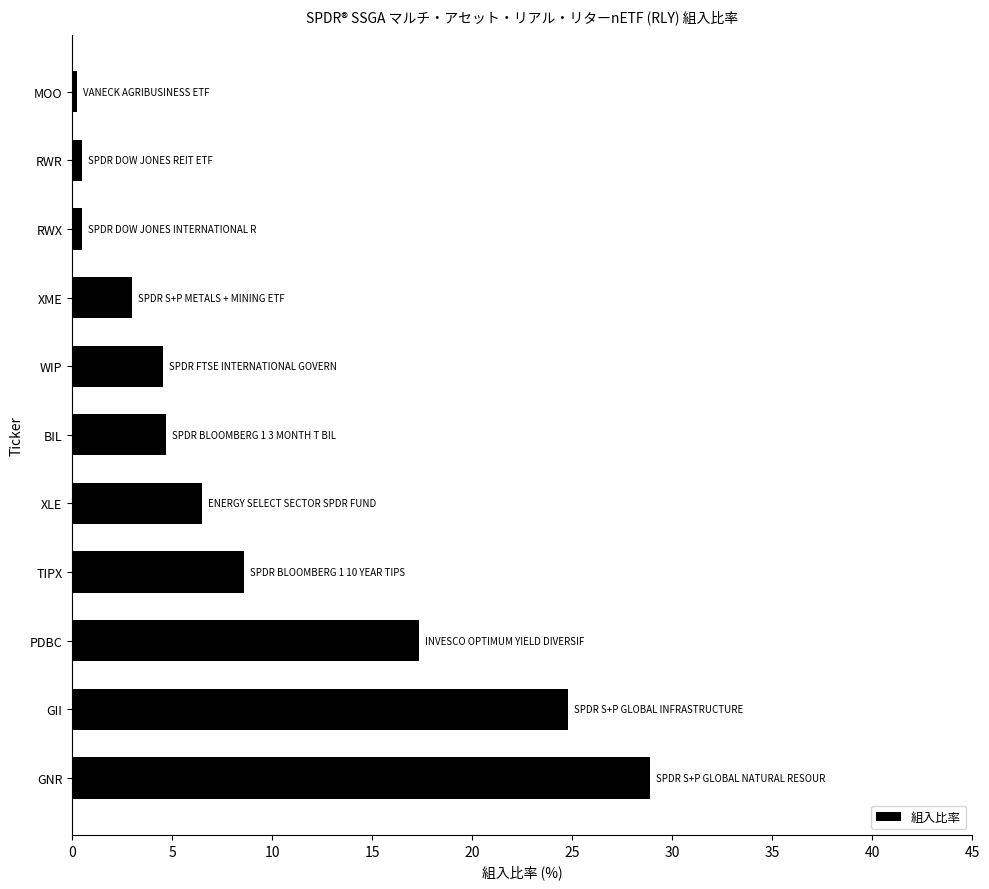

What is the sum of all values?

99.6